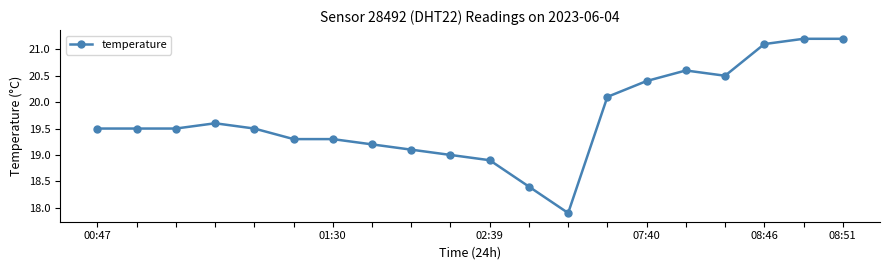

True or false: there are more than 1 points higher than both neighbors.

True